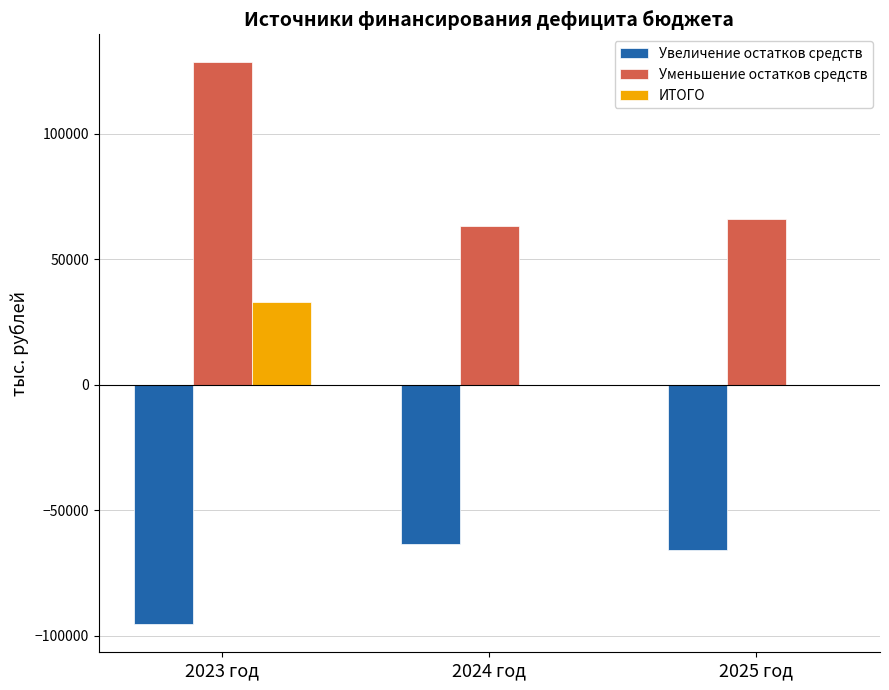

True or false: ИТОГО has a value of 43219.3 at 2023 год.

False